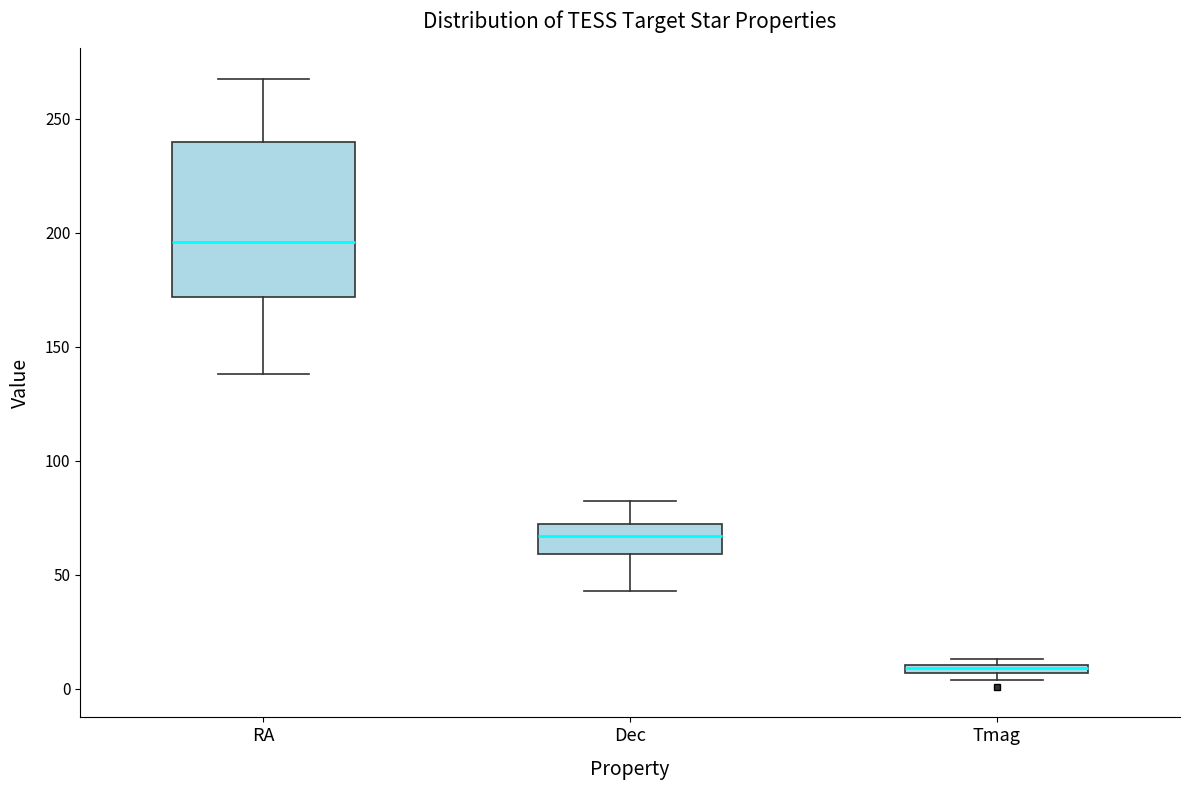

Which box's median line is the highest?

RA